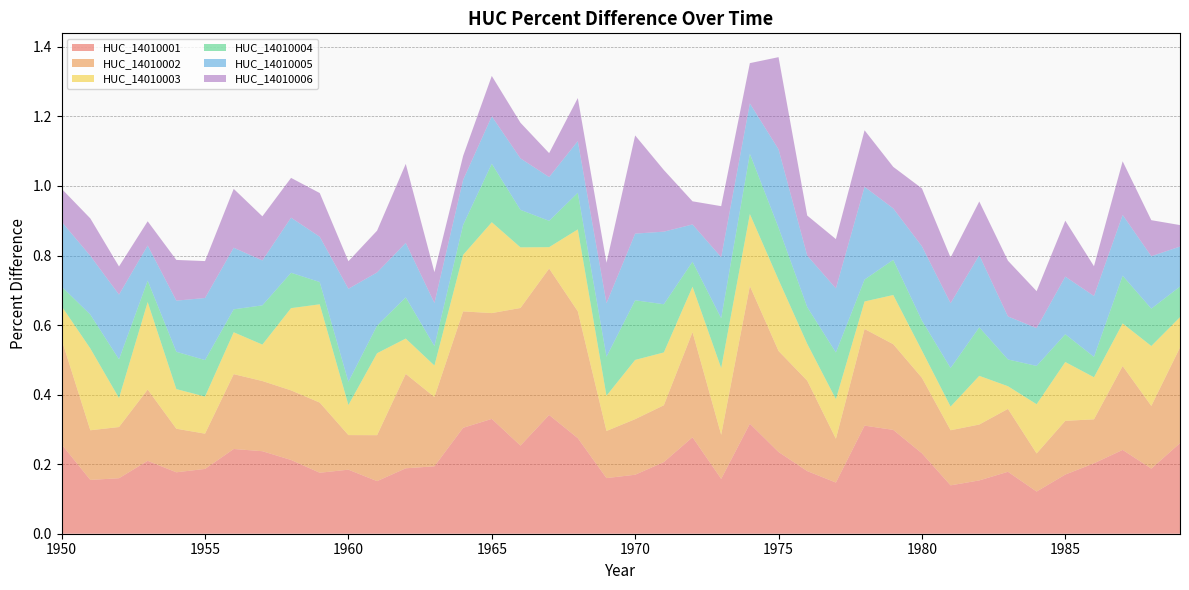

Reading left to right, list all the values displayed in this chart.

HUC_14010001: 1950=0.3	1951=0.2	1952=0.2	1953=0.2	1954=0.2	1955=0.2	1956=0.2	1957=0.2	1958=0.2	1959=0.2	1960=0.2	1961=0.2	1962=0.2	1963=0.2	1964=0.3	1965=0.3	1966=0.3	1967=0.3	1968=0.3	1969=0.2	1970=0.2	1971=0.2	1972=0.3	1973=0.2	1974=0.3	1975=0.2	1976=0.2	1977=0.1	1978=0.3	1979=0.3	1980=0.2	1981=0.1	1982=0.2	1983=0.2	1984=0.1	1985=0.2	1986=0.2	1987=0.2	1988=0.2	1989=0.3
HUC_14010002: 1950=0.3	1951=0.1	1952=0.1	1953=0.2	1954=0.1	1955=0.1	1956=0.2	1957=0.2	1958=0.2	1959=0.2	1960=0.1	1961=0.1	1962=0.3	1963=0.2	1964=0.3	1965=0.3	1966=0.4	1967=0.4	1968=0.4	1969=0.1	1970=0.2	1971=0.2	1972=0.3	1973=0.1	1974=0.4	1975=0.3	1976=0.3	1977=0.1	1978=0.3	1979=0.2	1980=0.2	1981=0.2	1982=0.2	1983=0.2	1984=0.1	1985=0.2	1986=0.1	1987=0.2	1988=0.2	1989=0.3
HUC_14010003: 1950=0.1	1951=0.2	1952=0.1	1953=0.3	1954=0.1	1955=0.1	1956=0.1	1957=0.1	1958=0.2	1959=0.3	1960=0.1	1961=0.2	1962=0.1	1963=0.1	1964=0.2	1965=0.3	1966=0.2	1967=0.1	1968=0.2	1969=0.1	1970=0.2	1971=0.2	1972=0.1	1973=0.2	1974=0.2	1975=0.2	1976=0.1	1977=0.1	1978=0.1	1979=0.1	1980=0.1	1981=0.1	1982=0.1	1983=0.1	1984=0.1	1985=0.2	1986=0.1	1987=0.1	1988=0.2	1989=0.1
HUC_14010004: 1950=0.1	1951=0.1	1952=0.1	1953=0.1	1954=0.1	1955=0.1	1956=0.1	1957=0.1	1958=0.1	1959=0.1	1960=0.1	1961=0.1	1962=0.1	1963=0.1	1964=0.1	1965=0.2	1966=0.1	1967=0.1	1968=0.1	1969=0.1	1970=0.2	1971=0.1	1972=0.1	1973=0.1	1974=0.2	1975=0.1	1976=0.1	1977=0.1	1978=0.1	1979=0.1	1980=0.1	1981=0.1	1982=0.1	1983=0.1	1984=0.1	1985=0.1	1986=0.1	1987=0.1	1988=0.1	1989=0.1
HUC_14010005: 1950=0.2	1951=0.2	1952=0.2	1953=0.1	1954=0.1	1955=0.2	1956=0.2	1957=0.1	1958=0.2	1959=0.1	1960=0.3	1961=0.2	1962=0.2	1963=0.1	1964=0.1	1965=0.1	1966=0.1	1967=0.1	1968=0.1	1969=0.2	1970=0.2	1971=0.2	1972=0.1	1973=0.2	1974=0.1	1975=0.2	1976=0.1	1977=0.2	1978=0.3	1979=0.1	1980=0.2	1981=0.2	1982=0.2	1983=0.1	1984=0.1	1985=0.2	1986=0.2	1987=0.2	1988=0.2	1989=0.1
HUC_14010006: 1950=0.1	1951=0.1	1952=0.1	1953=0.1	1954=0.1	1955=0.1	1956=0.2	1957=0.1	1958=0.1	1959=0.1	1960=0.1	1961=0.1	1962=0.2	1963=0.1	1964=0.1	1965=0.1	1966=0.1	1967=0.1	1968=0.1	1969=0.1	1970=0.3	1971=0.2	1972=0.1	1973=0.1	1974=0.1	1975=0.3	1976=0.1	1977=0.1	1978=0.2	1979=0.1	1980=0.2	1981=0.1	1982=0.2	1983=0.2	1984=0.1	1985=0.2	1986=0.1	1987=0.2	1988=0.1	1989=0.1